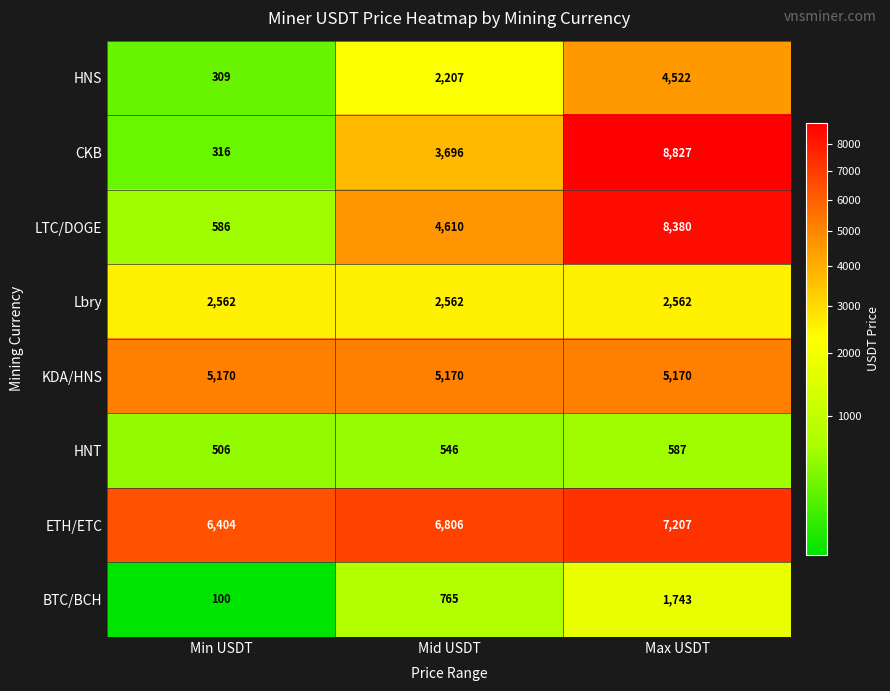

The HNT series shows 1016 at Max USDT. True or false?

False